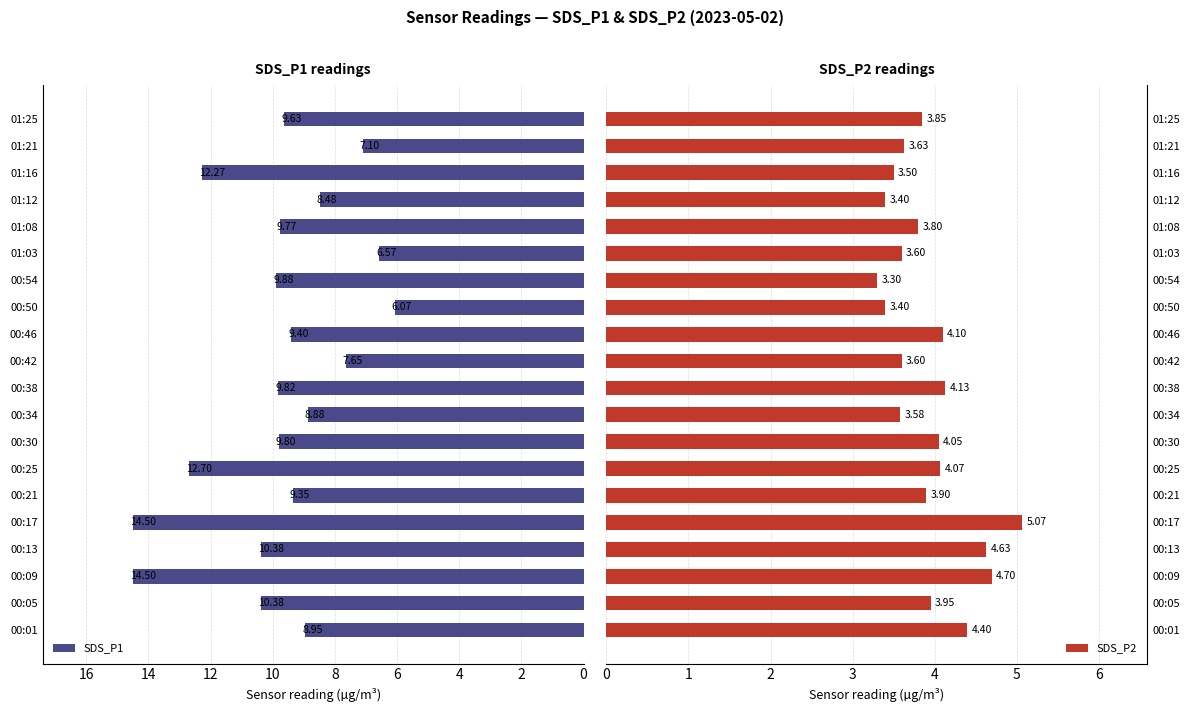

What is the difference between the maximum and minimum values in the SDS_P2 series?

1.8